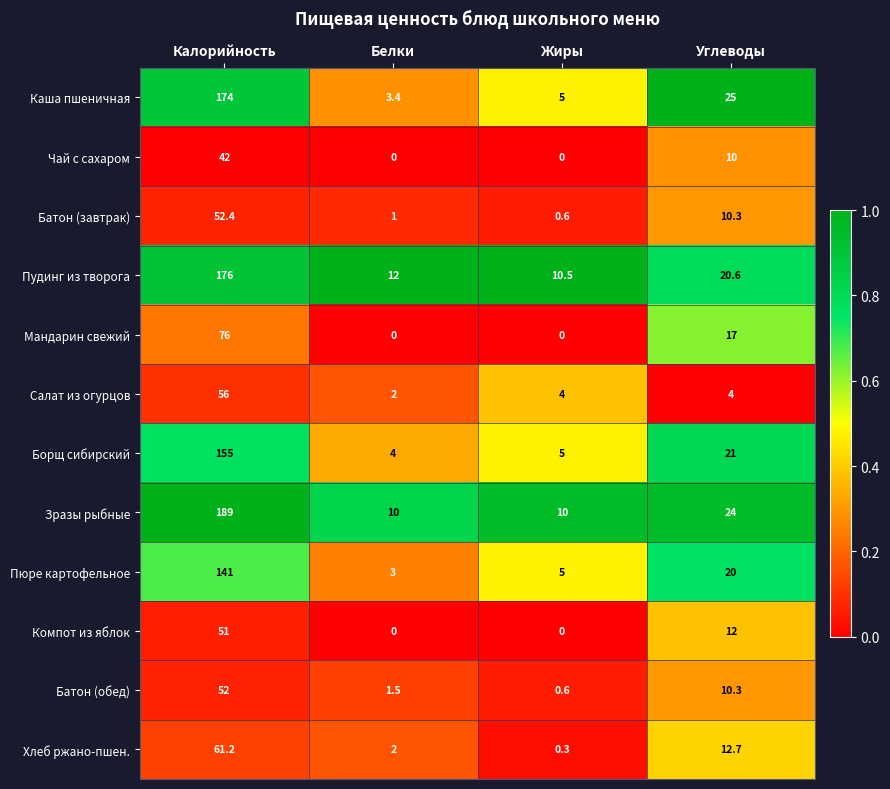

Between Калорийность and Углеводы, which series saw the biggest shift?

Зразы рыбные